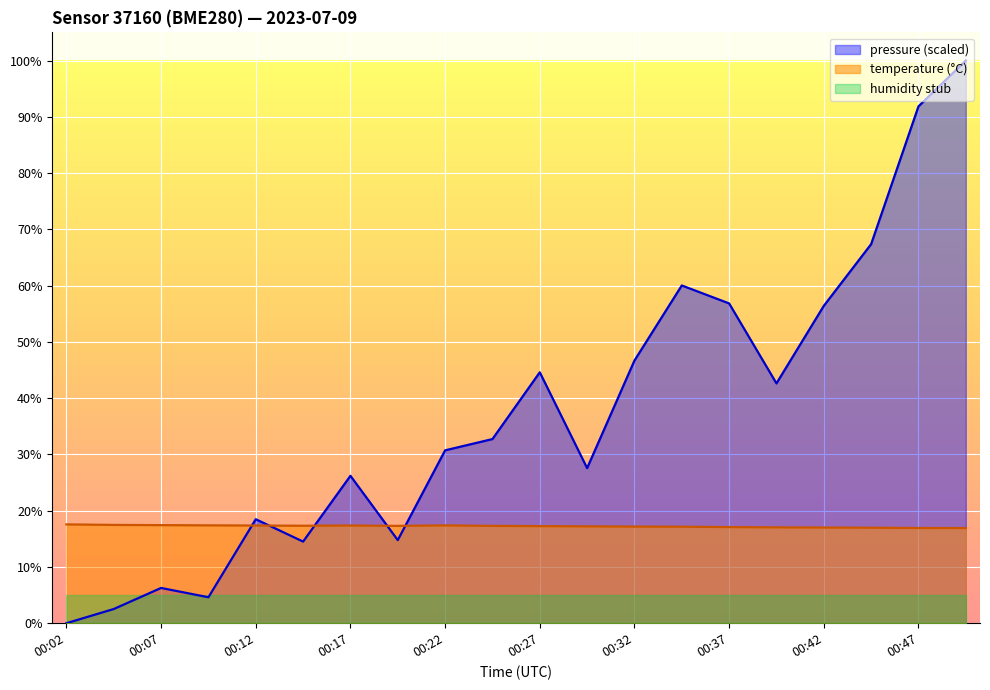

At which category is the sum across all series the highest?

00:50